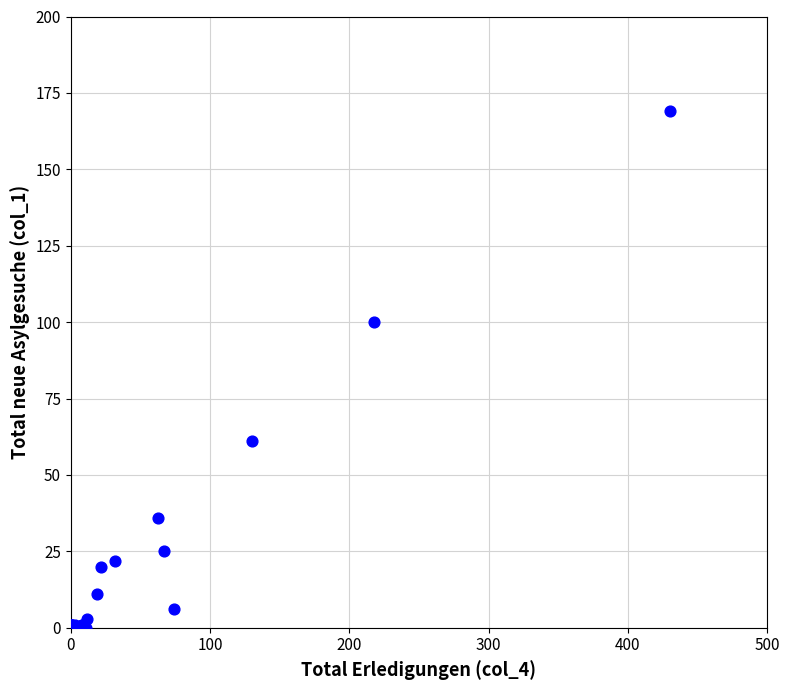

What Y value in the scatter plot is closest to 84?

100